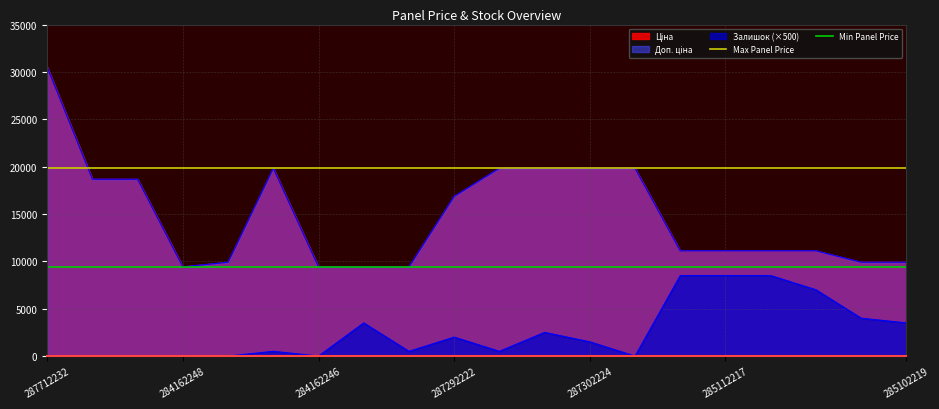

What is the total value across all series at 287712232?

29247.9